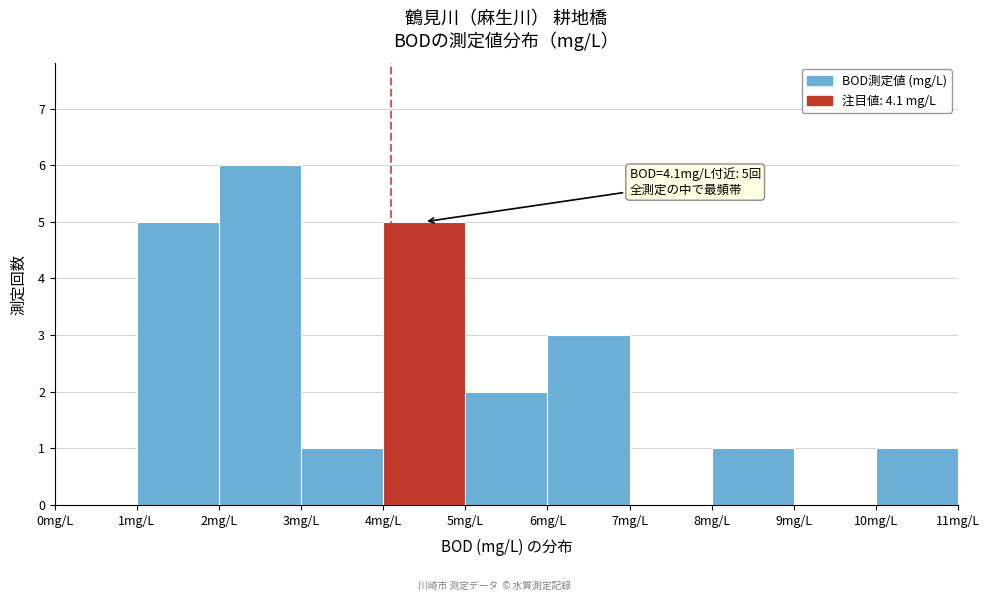

Which range on the x-axis has the tallest bar?

2 to 3